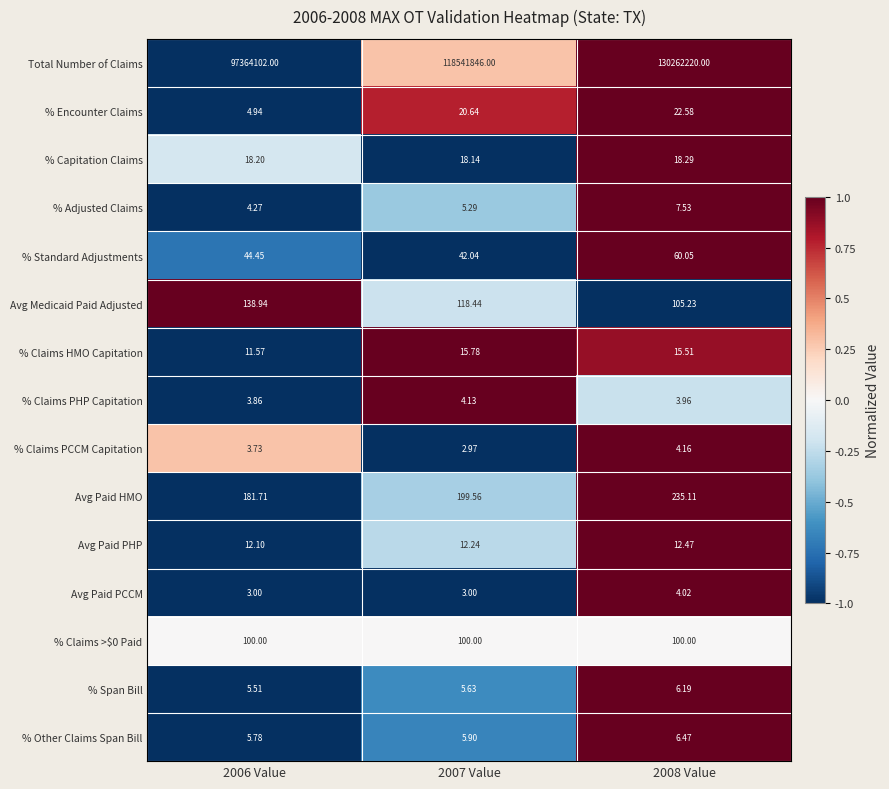

Rank the series by their maximum value, from lowest to highest.

Avg Paid PCCM, % Claims PHP Capitation, % Claims PCCM Capitation, % Span Bill, % Other Claims Span Bill, % Adjusted Claims, Avg Paid PHP, % Claims HMO Capitation, % Capitation Claims, % Encounter Claims, % Standard Adjustments, % Claims >$0 Paid, Avg Medicaid Paid Adjusted, Avg Paid HMO, Total Number of Claims